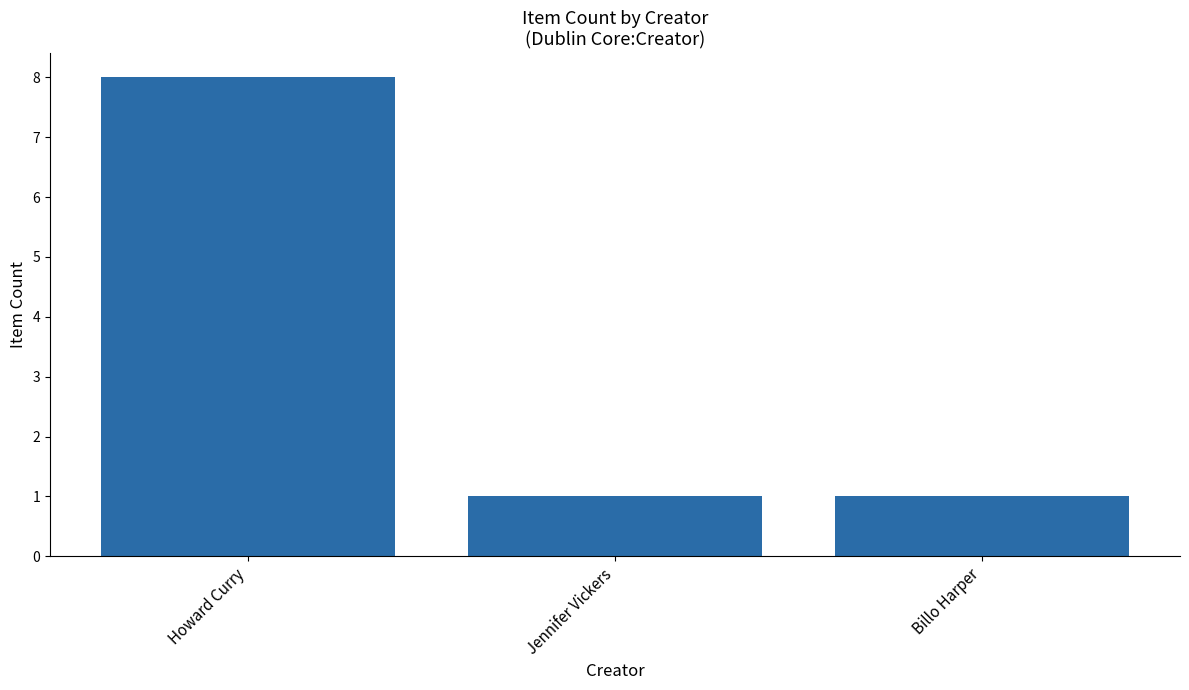

What is the sum of all values?

10